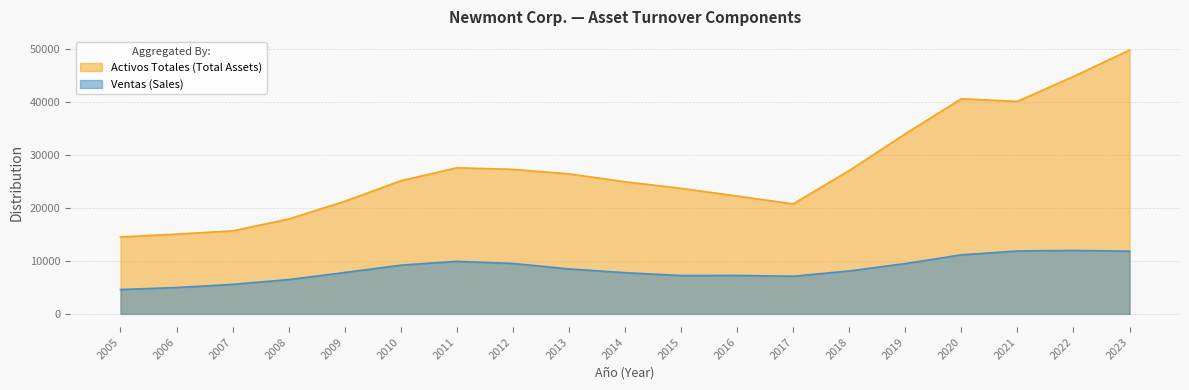

The value at 2022 is 16062.3. True or false?

False